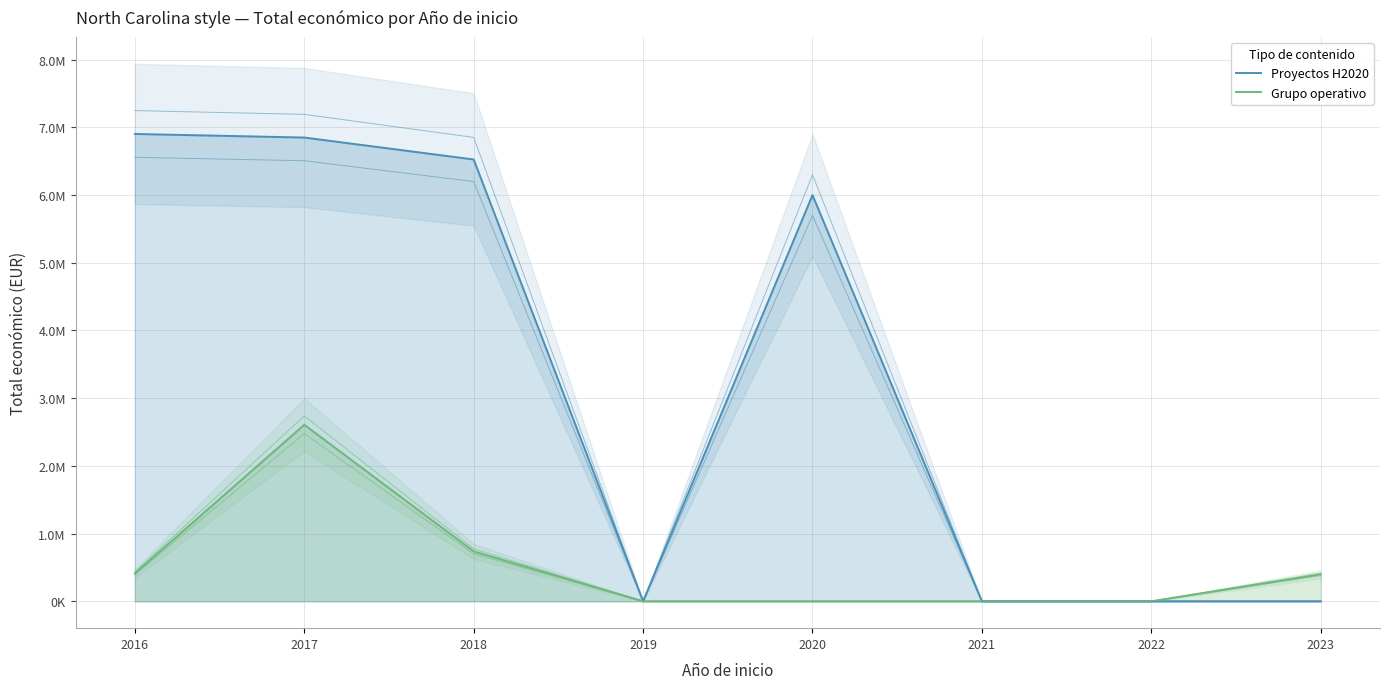

At which label does Proyectos H2020 reach its minimum?

2019